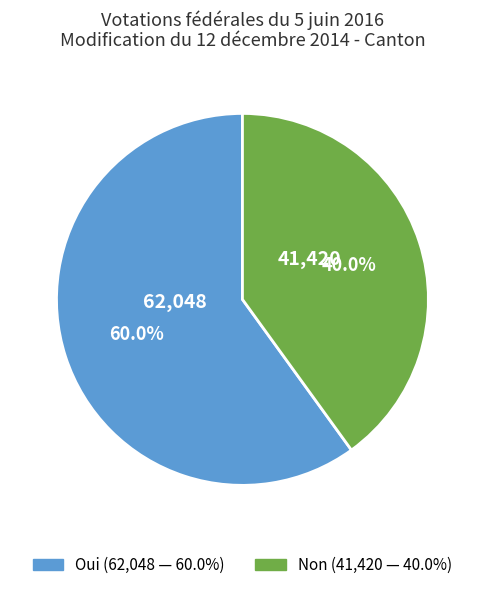

Is there any slice that represents more than half of the pie?

Yes